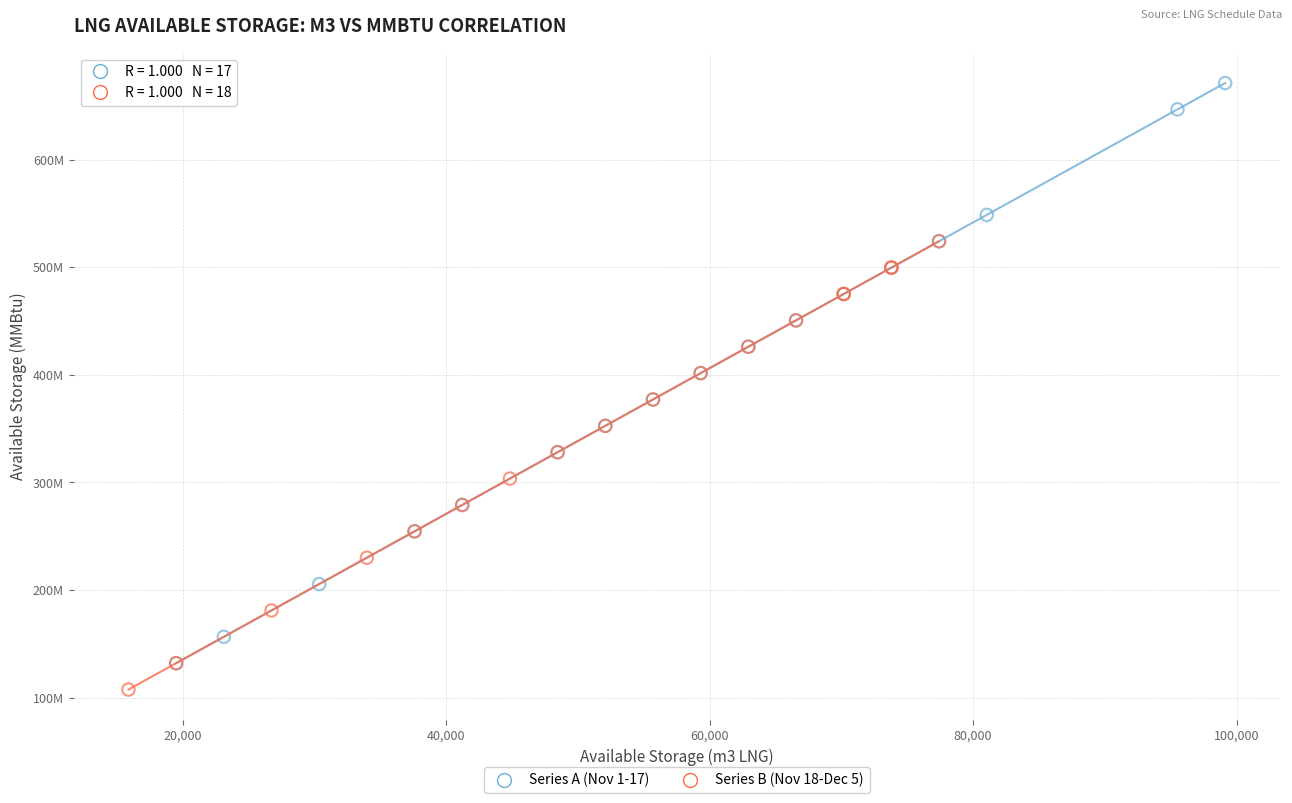

Which series has the largest Y range (max minus min)?

Series A (Nov 1-17)